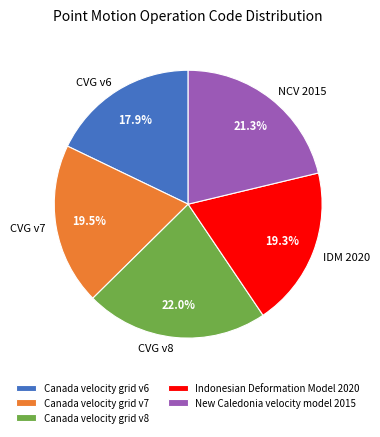

Approximately how many times larger is the value at Canada velocity grid v8 compared to Canada velocity grid v6?

1.2